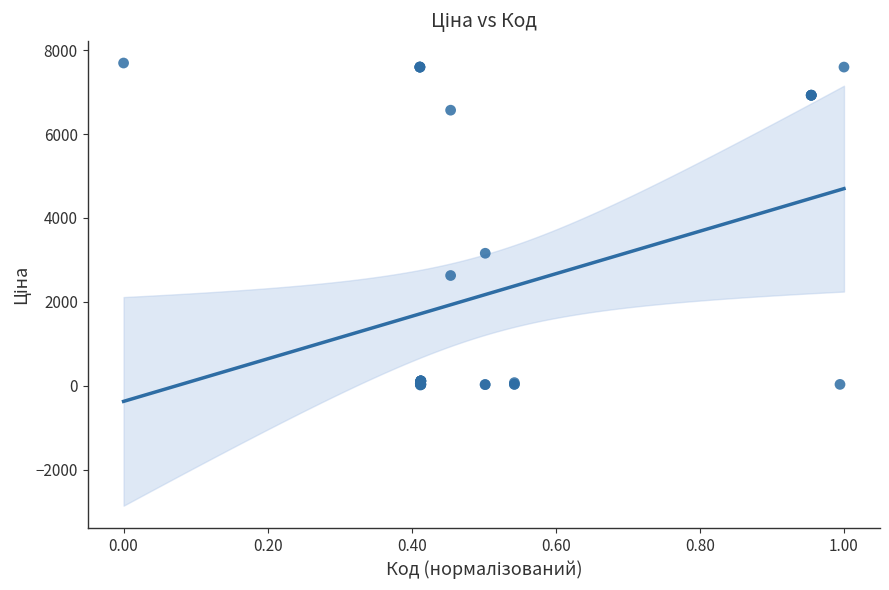

What Y value in the scatter plot is closest to 3854?

3157.9